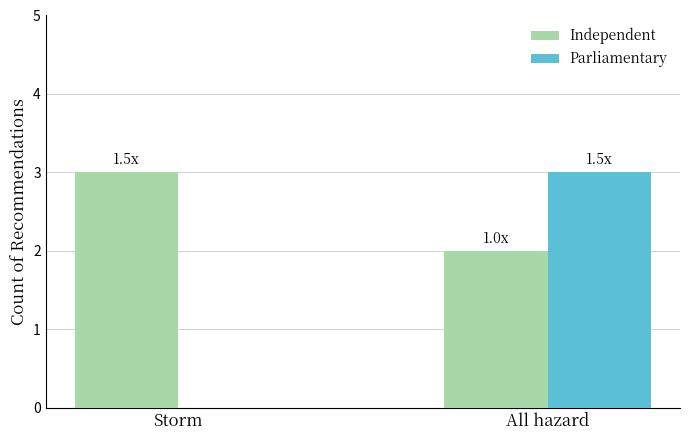

What is the sum of the Independent values at All hazard and Storm?

5